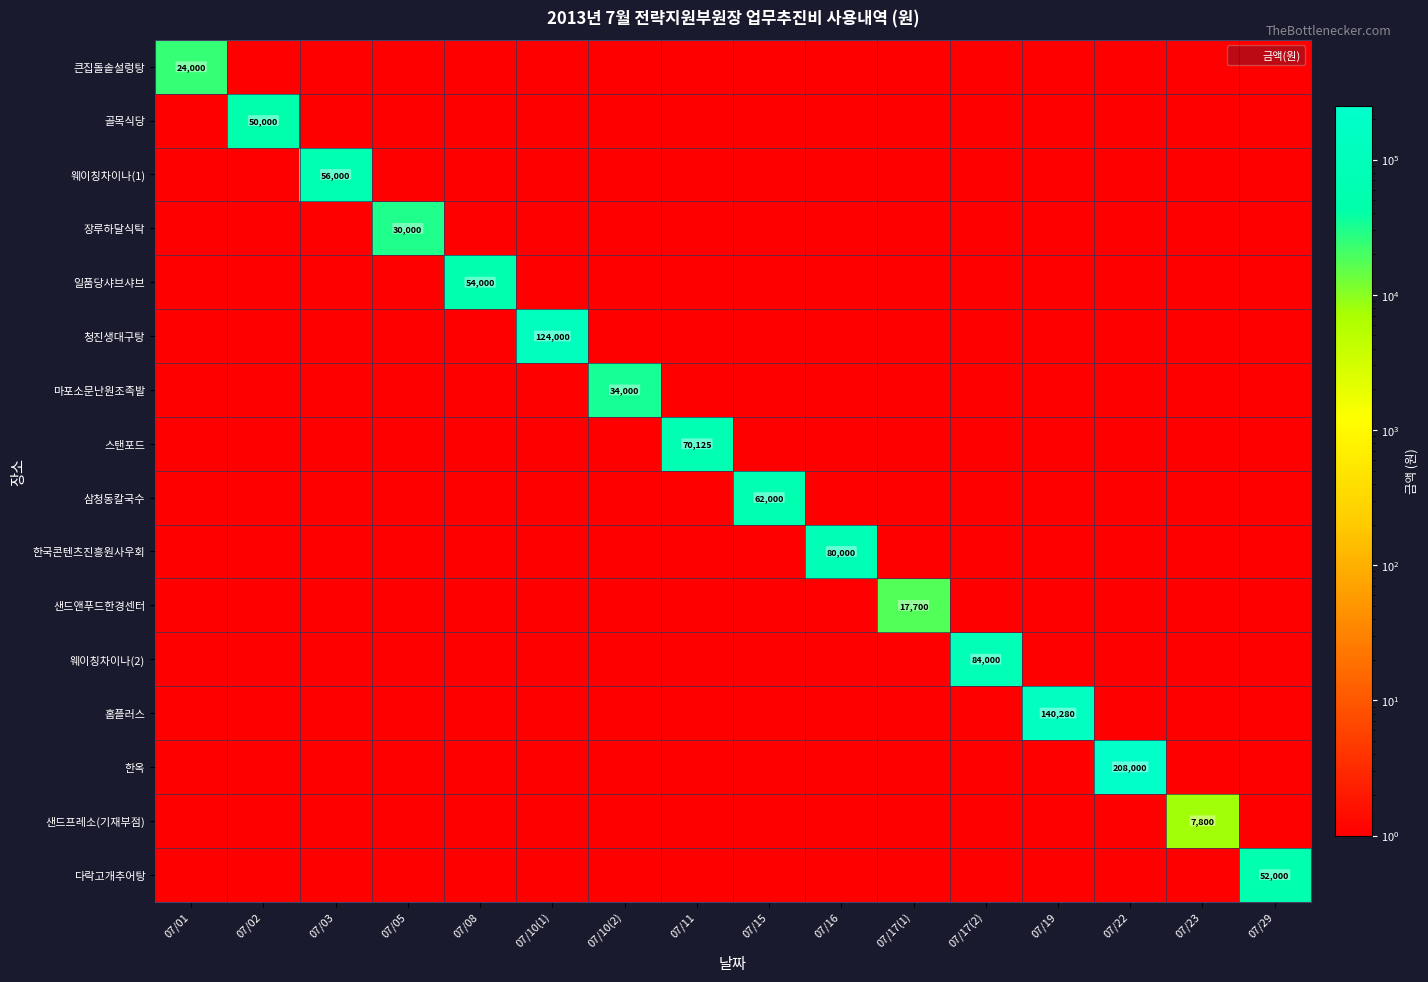

At which category does the chart reach its minimum across all series?

07/02